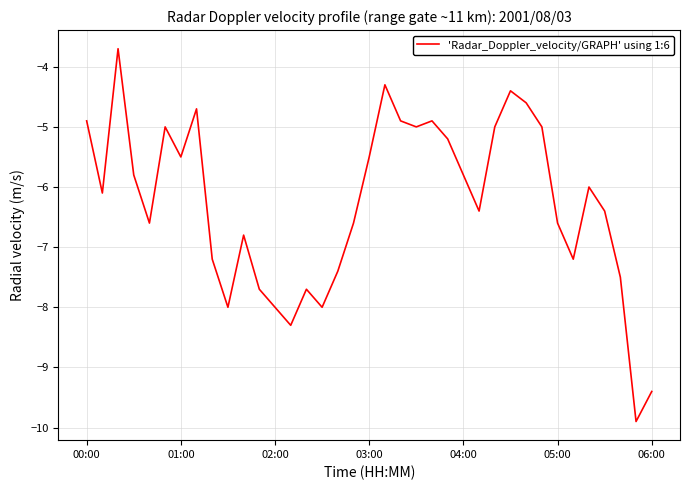

What is the smallest value displayed?

-9.9